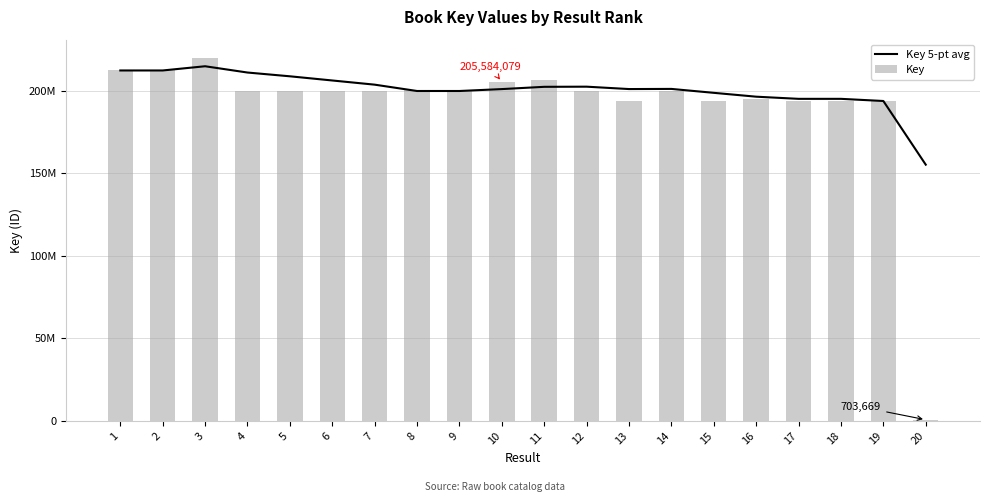

List the series in order of their peak value, lowest first.

Key 5-pt avg, Key